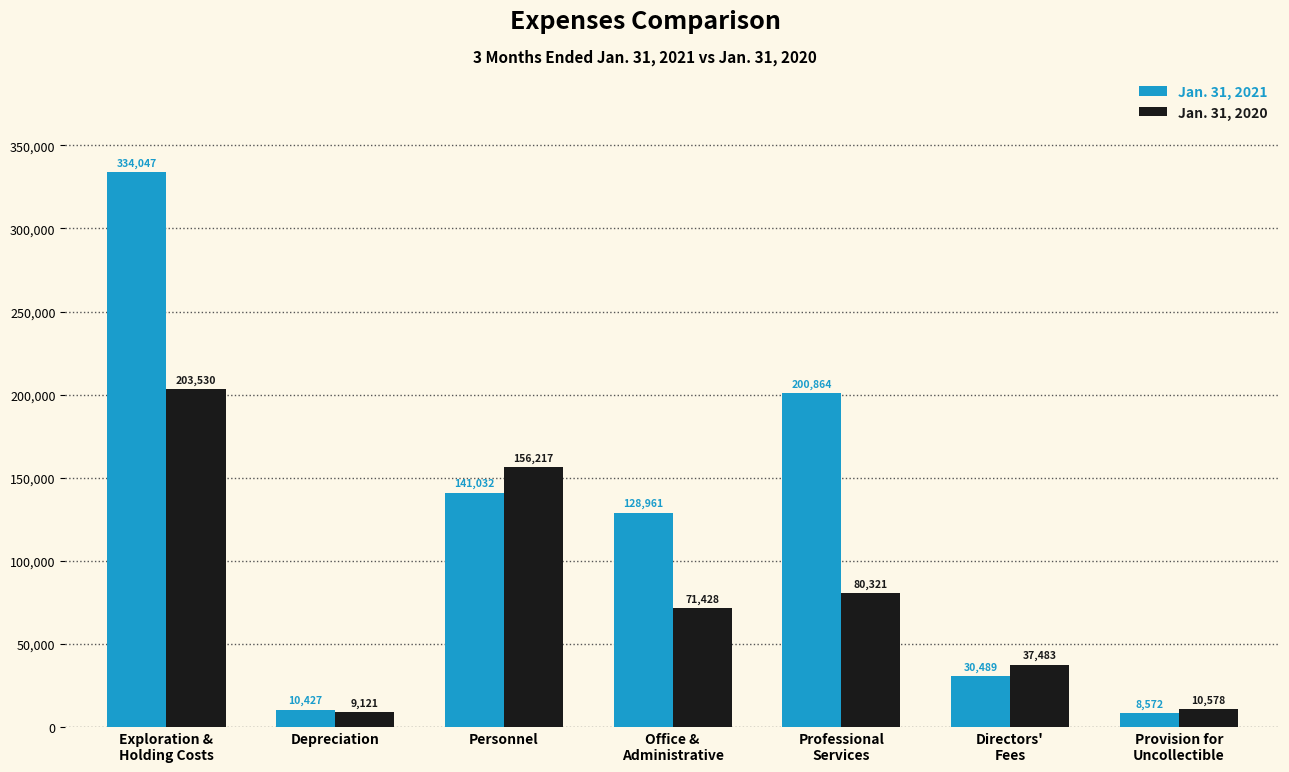

At how many categories does at least one series exceed 165205?

2